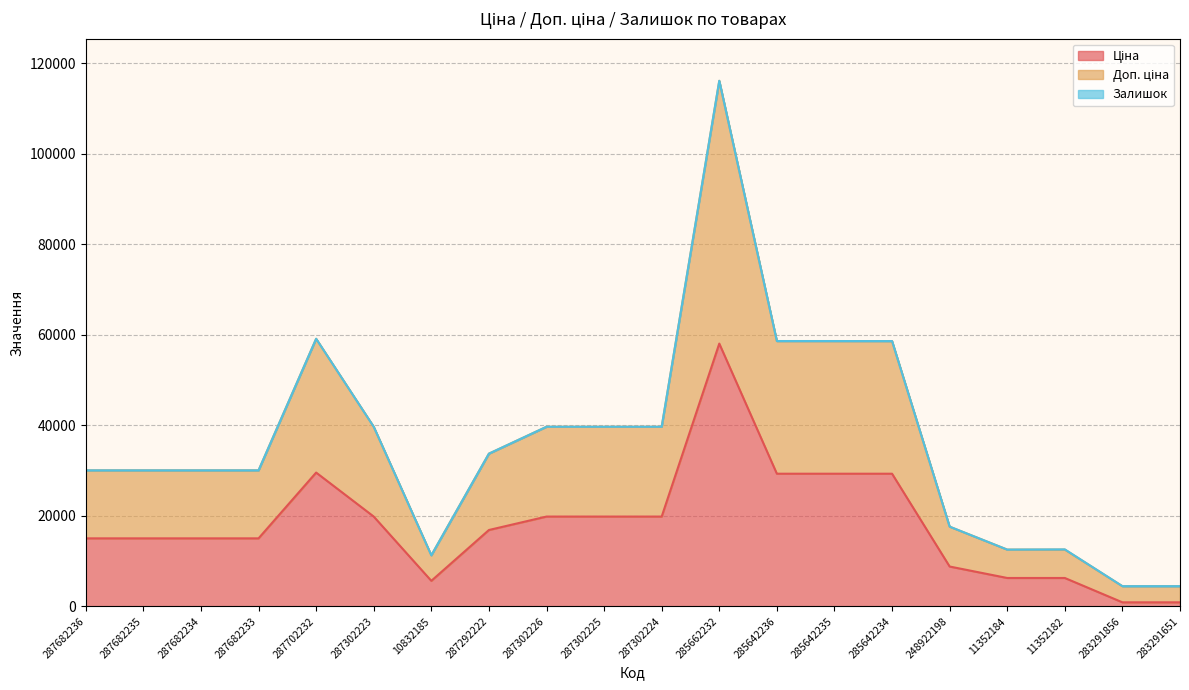

What is the label of the 6th point from the left?

287302223